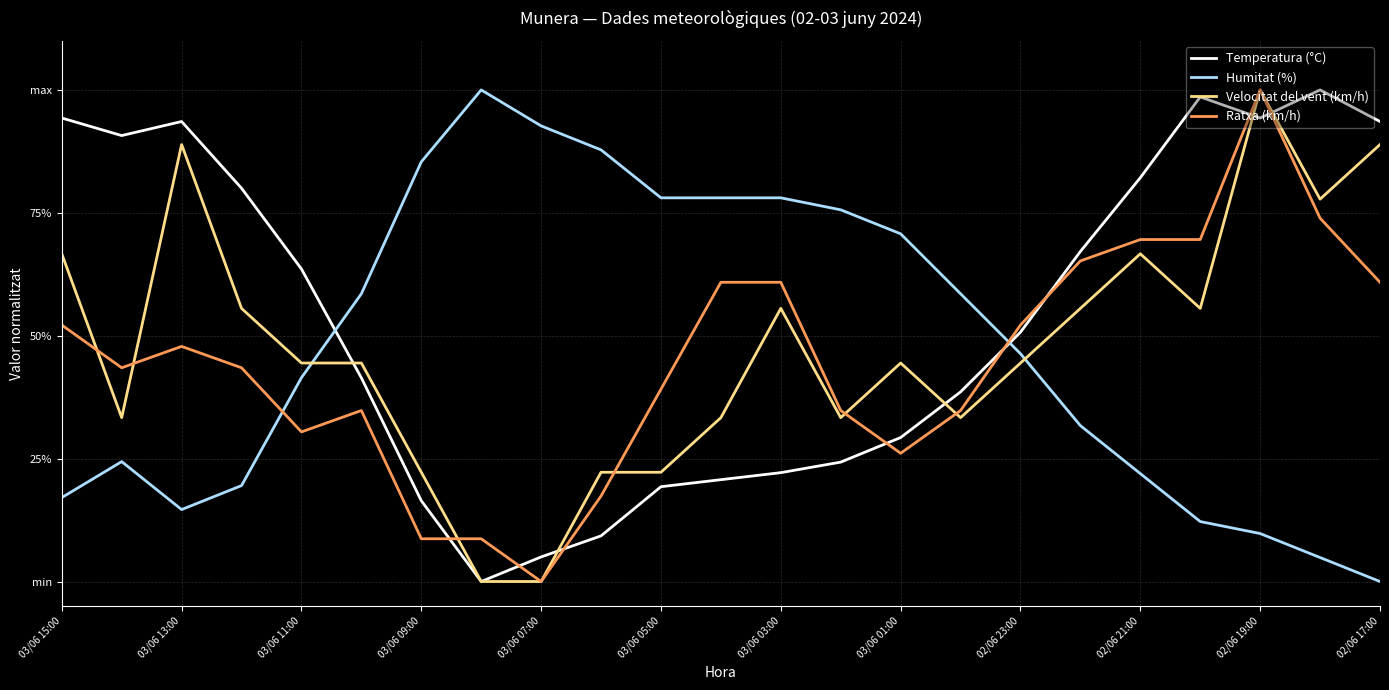

Is this an area chart (filled region under the line)?

No